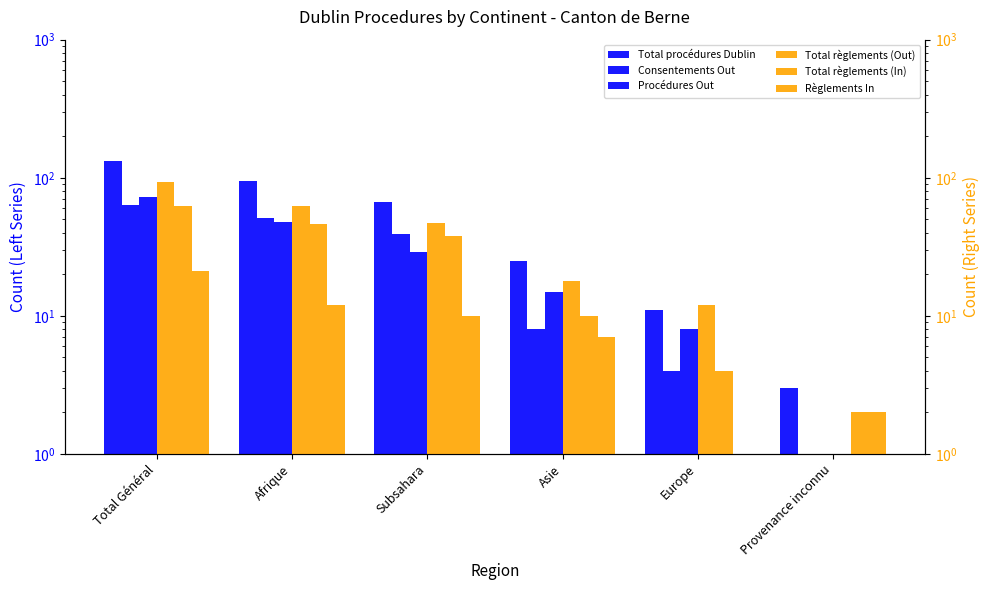

What value does the Procédures Out series have at Provenance inconnu?

1